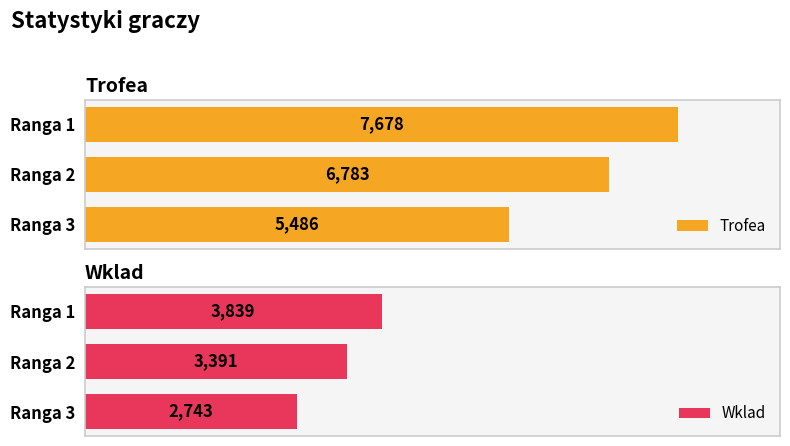

List the series in order of their overall mean, highest first.

Trofea, Wklad